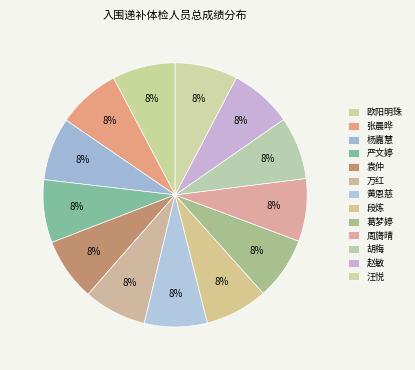

True or false: 汪悦 accounts for 8% of the total.

True